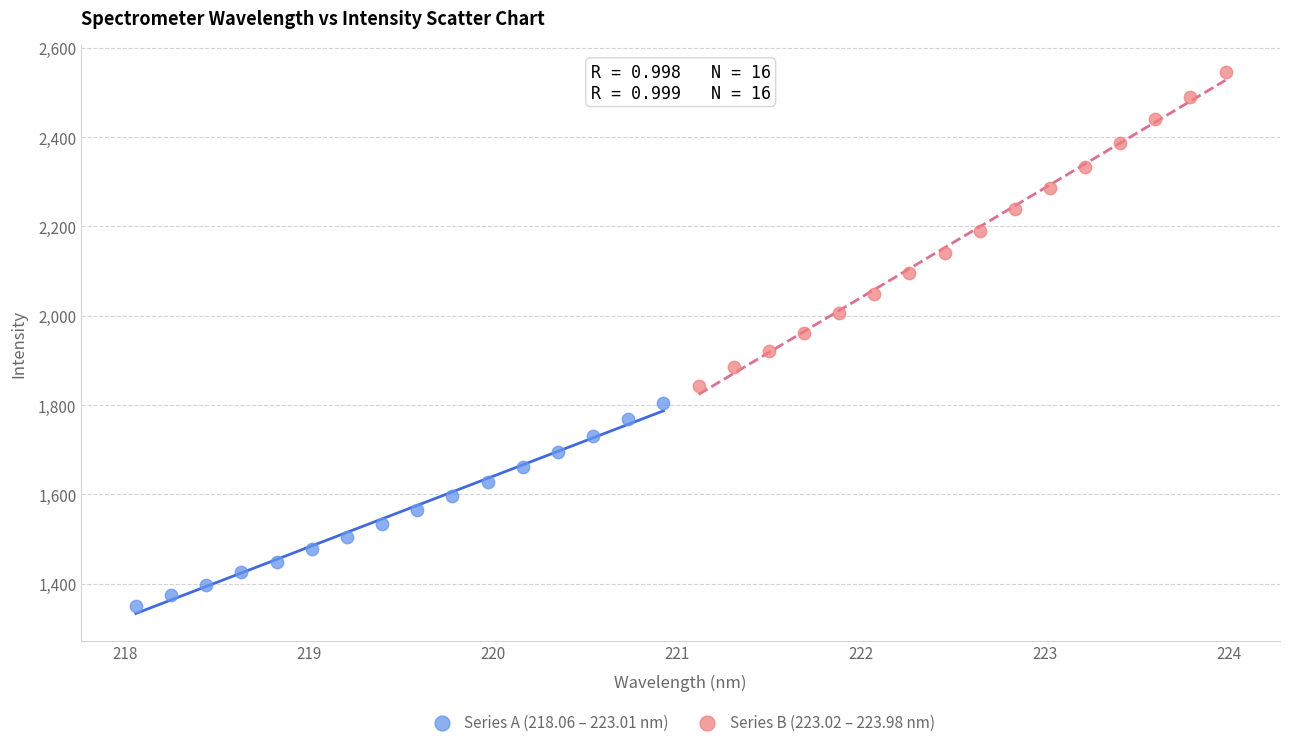

What are all the series names shown in the legend?

Series A (218.06 – 223.01 nm), Series B (223.02 – 223.98 nm)